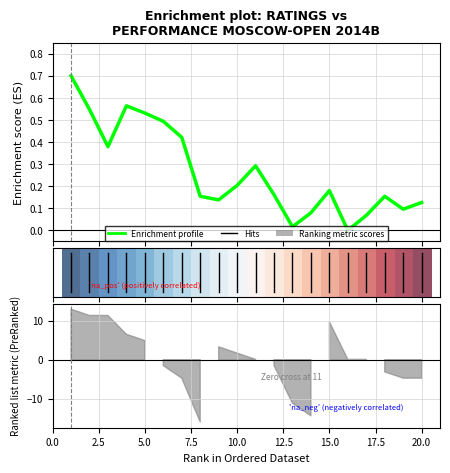

How many lines are shown in the chart?

2